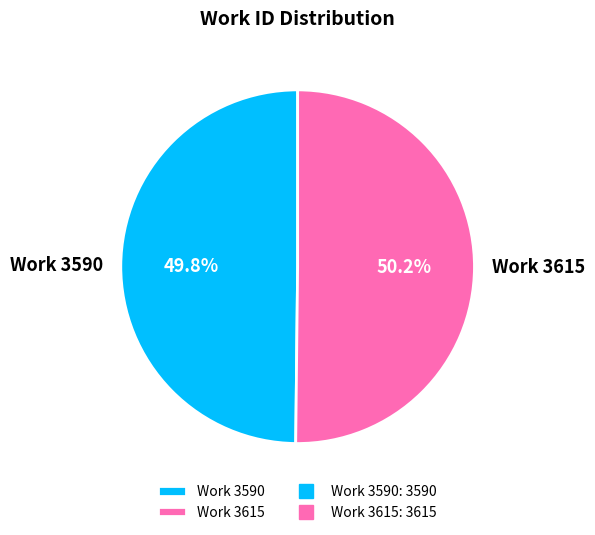

Does any single category account for the majority?

Yes